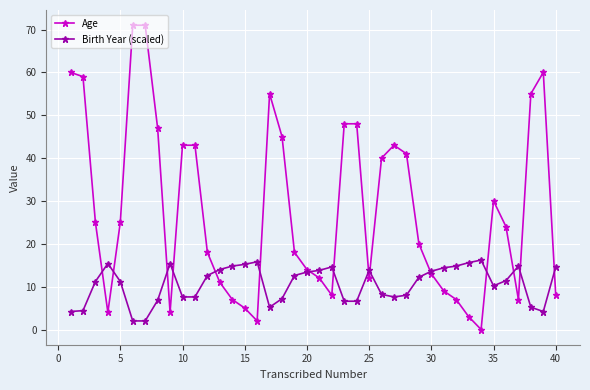

What is the maximum value for Birth Year (scaled)?

16.2